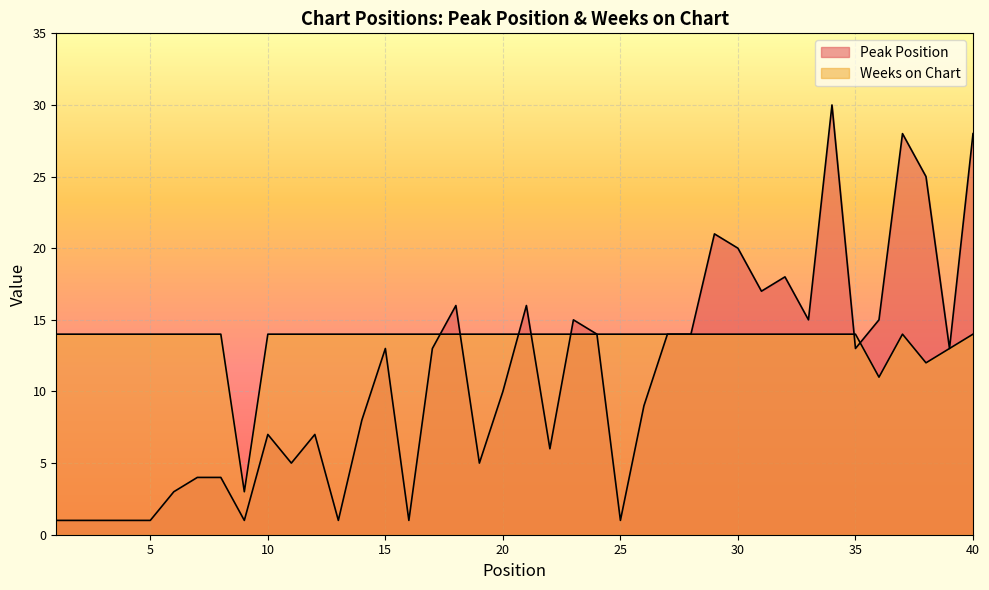

What are all the series names shown in the legend?

Peak Position, Weeks on Chart